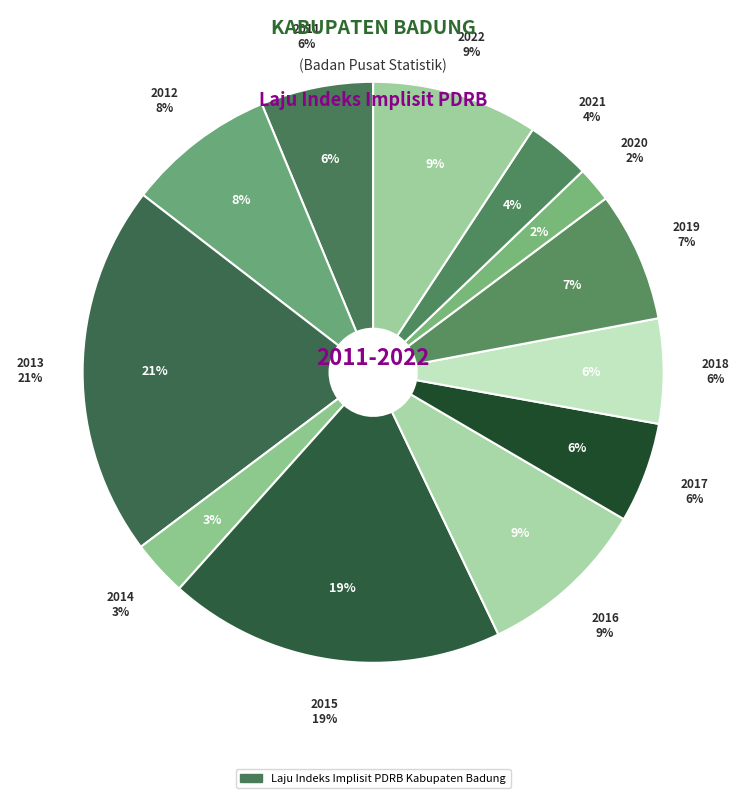

True or false: 2014 accounts for 3% of the total.

True